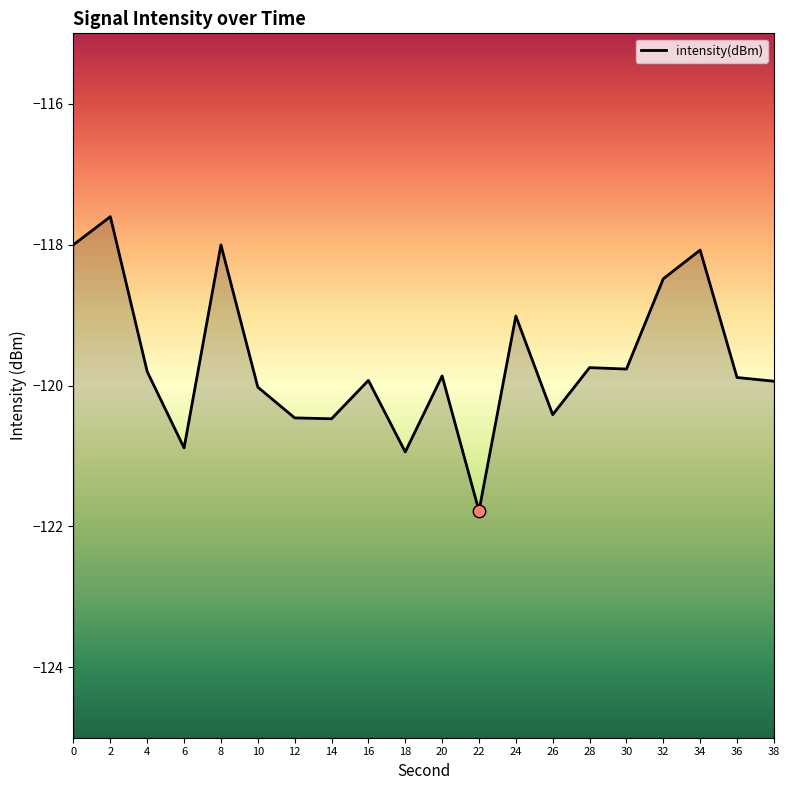

Which has a higher value, 14 or 24?

24